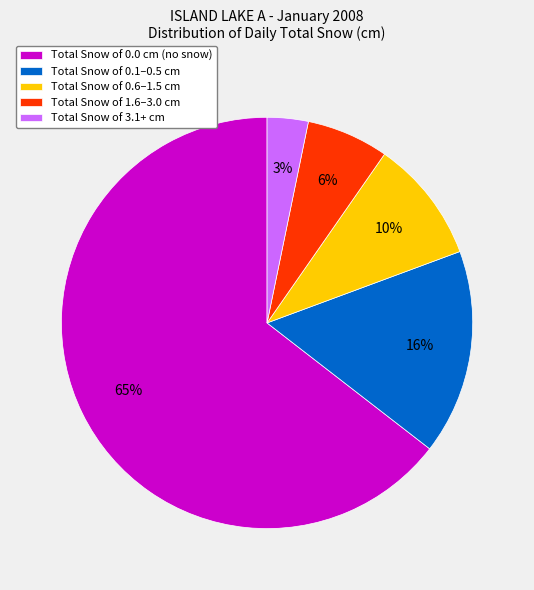

Is it true that Total Snow of 0.1–0.5 cm is 16% of the pie?

True